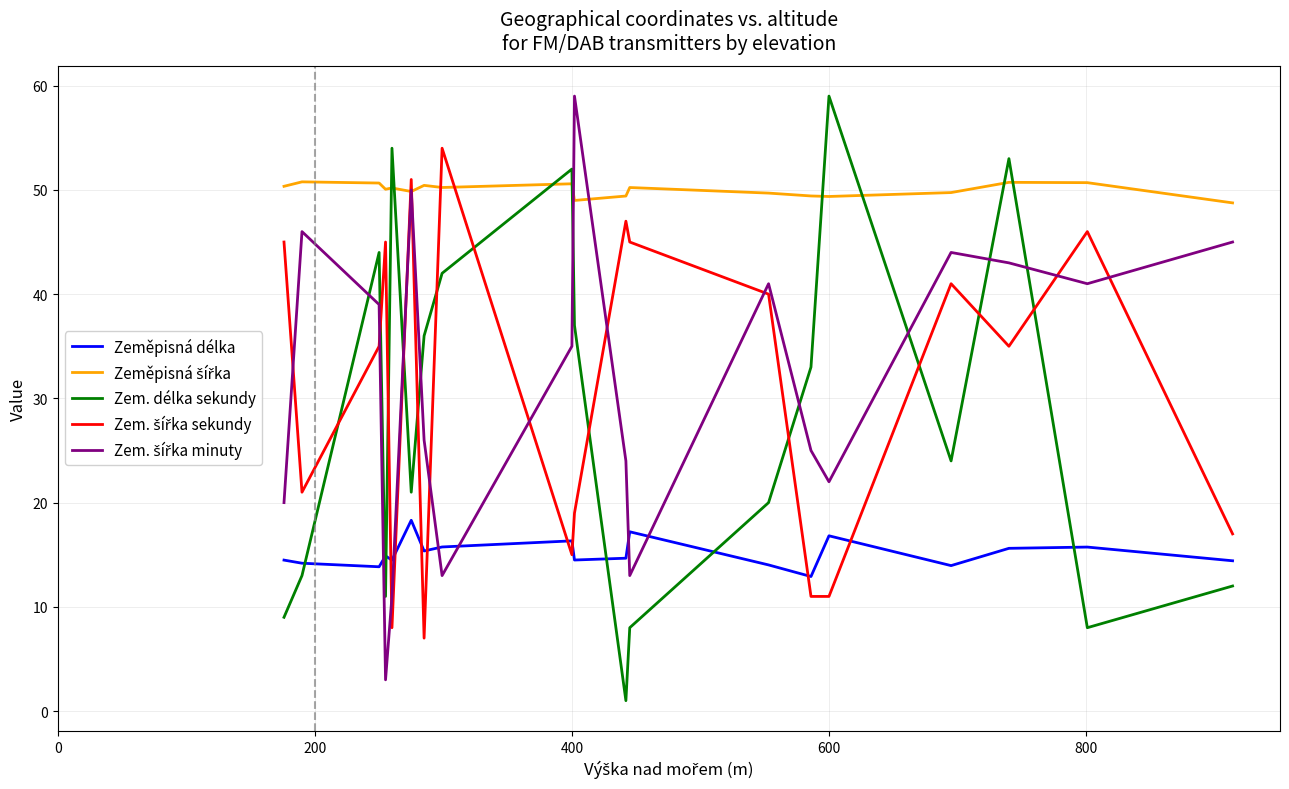

How many times do Zem. délka sekundy and Zeměpisná šířka cross each other?

8